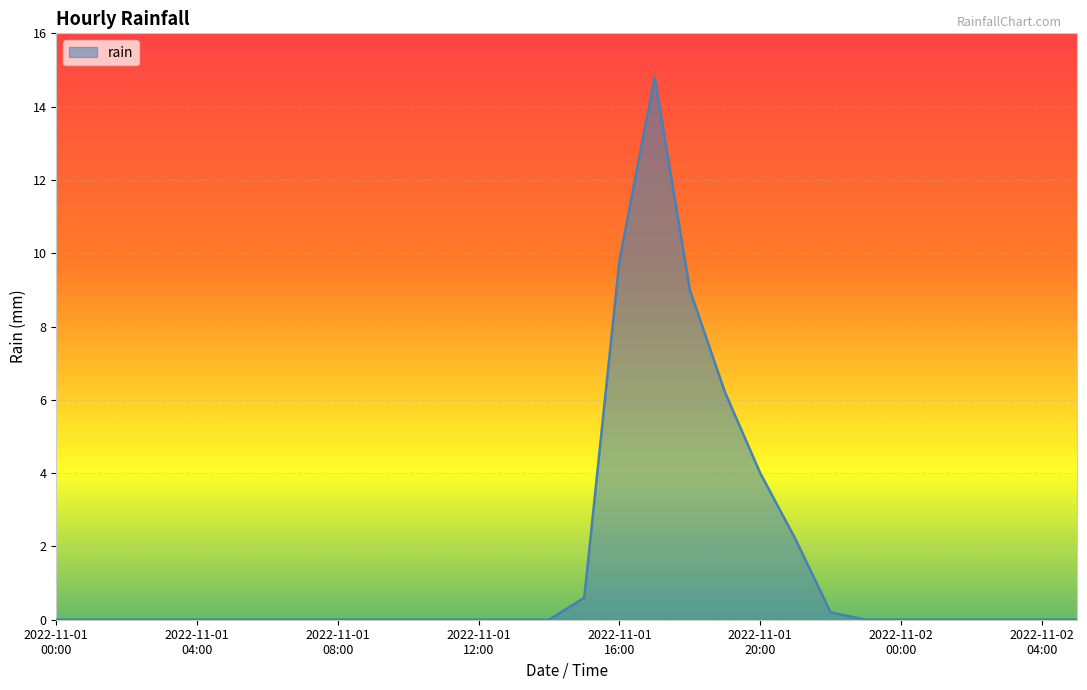

What is the greatest value displayed?

14.8